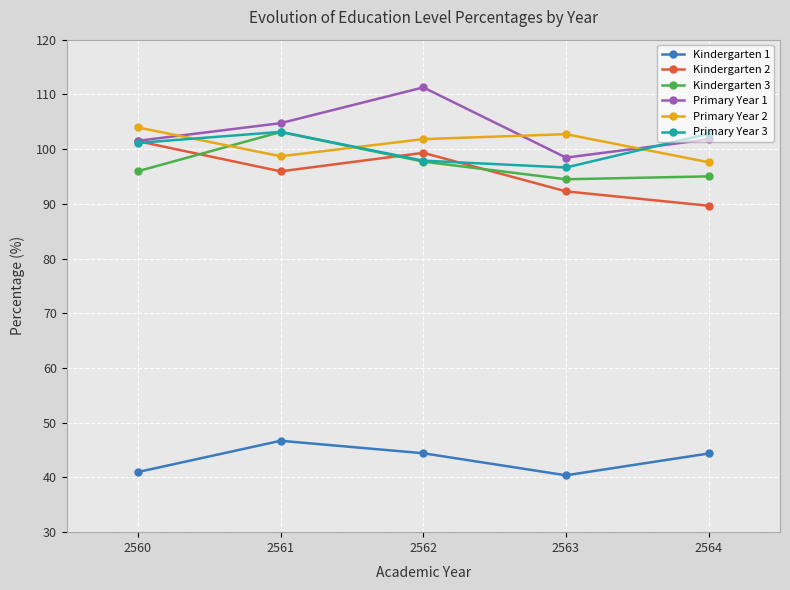

How many lines are shown in the chart?

6